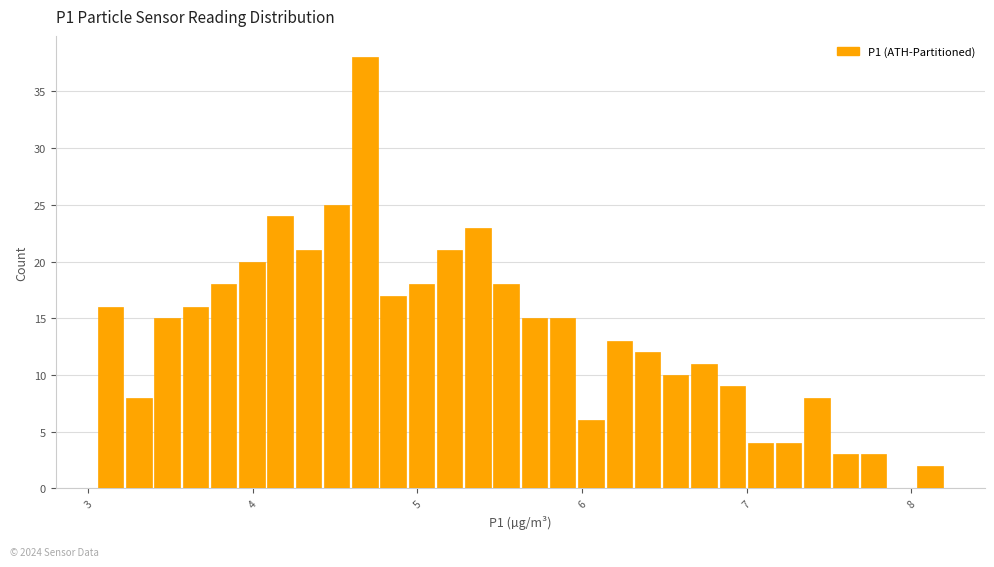

Read against the x-axis, roughly where is the centre of the tallest bar?

4.7